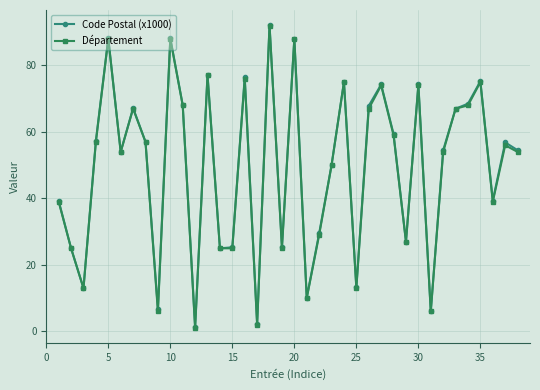

What is the value of the Département point at the 27th from the left?

74.0